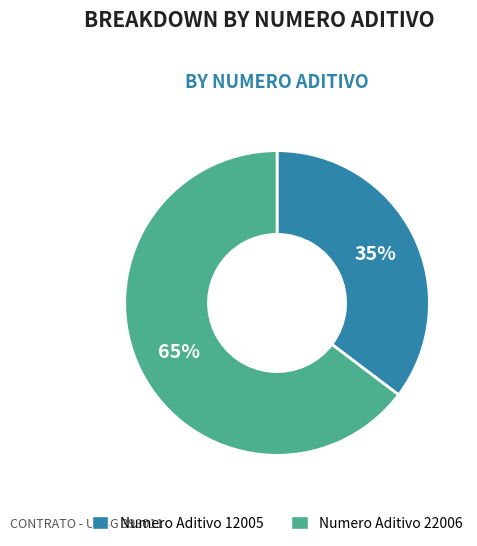

Is there a majority slice in this chart?

Yes